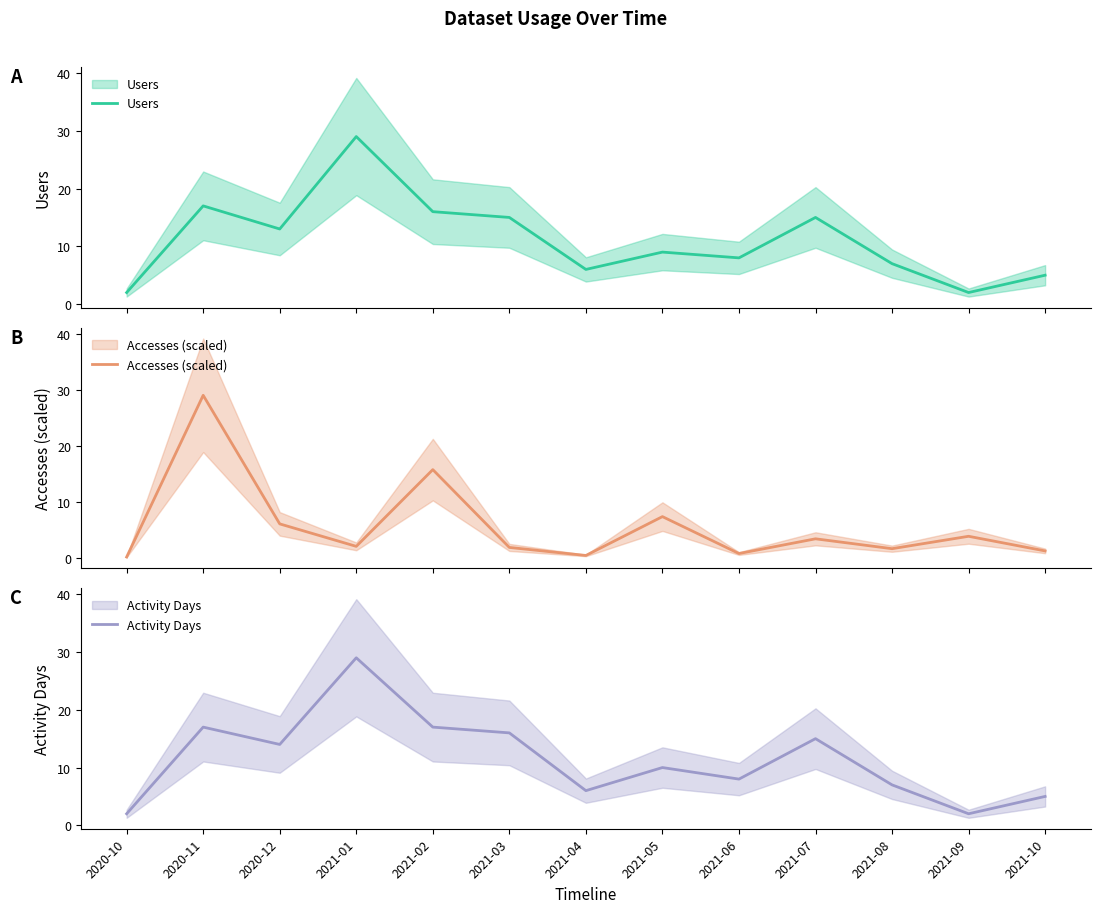

True or false: Accesses (scaled) has more than 1 interior local peaks.

True